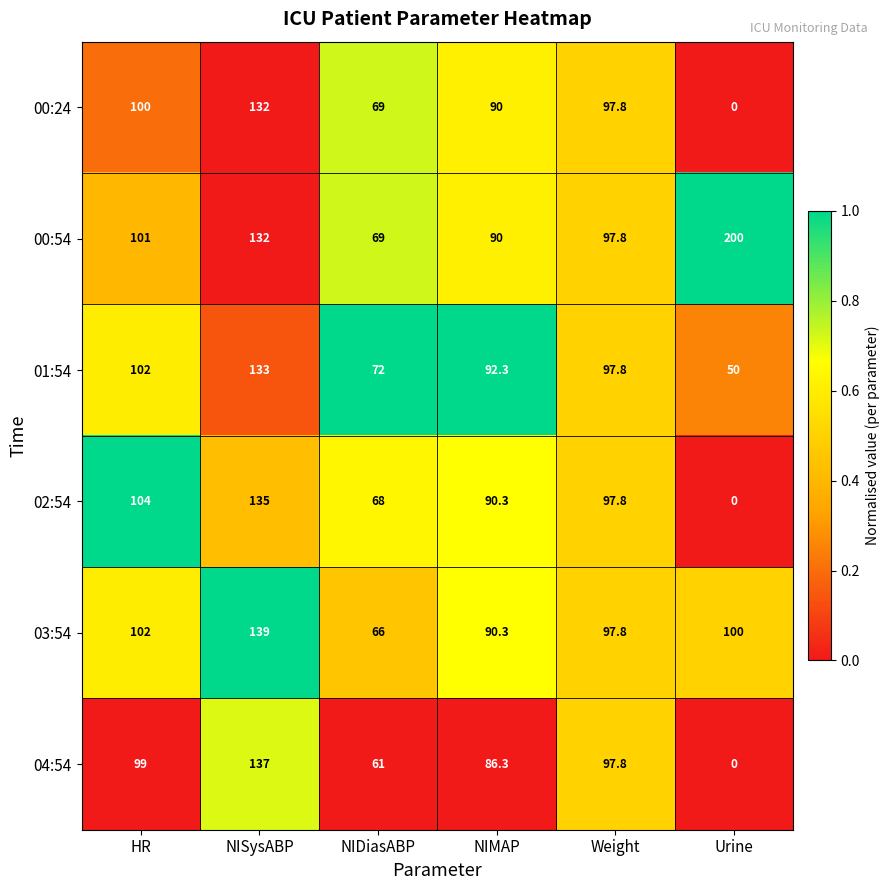

Which series has the widest spread of values?

04:54